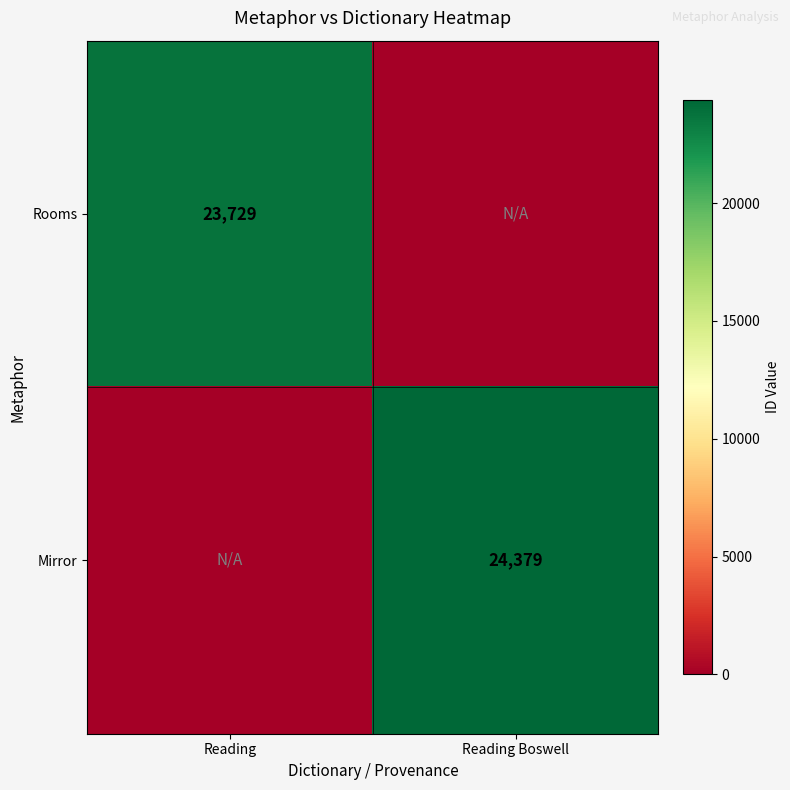

Count the number of categories in the chart.

2